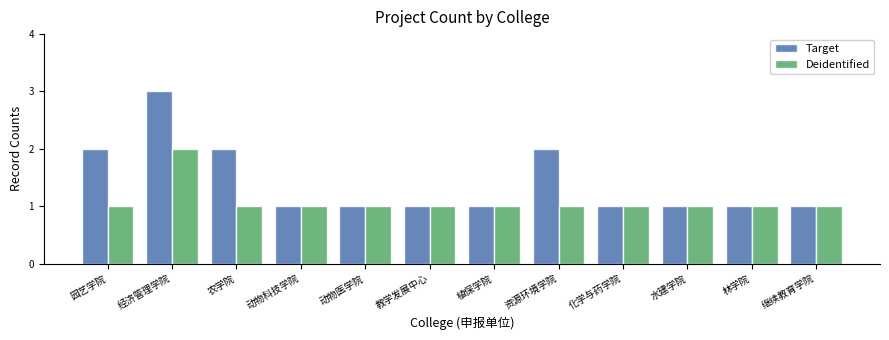

How many bars are there in each group?

2